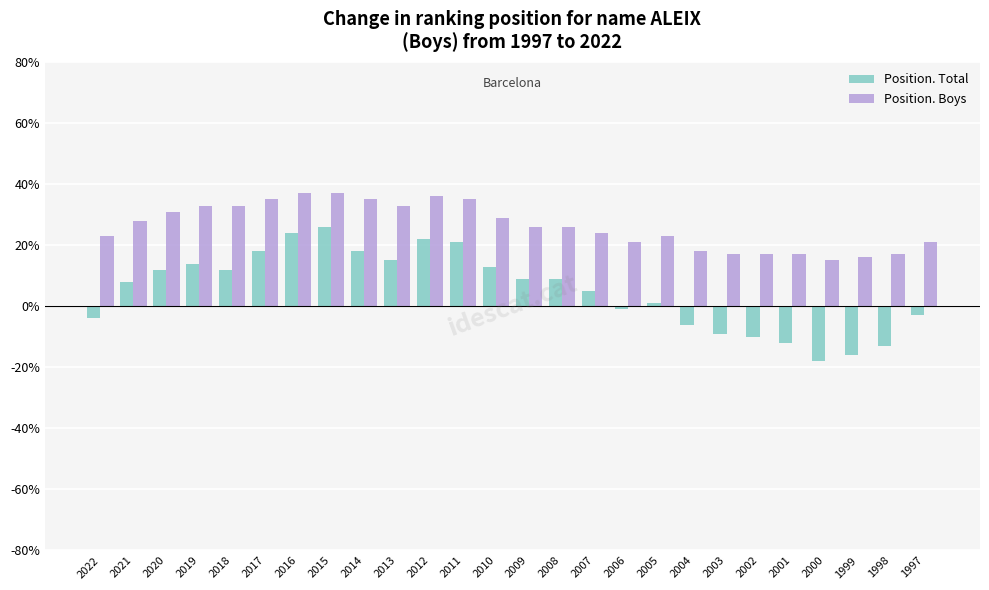

What is the total value across all series at 2013?

48